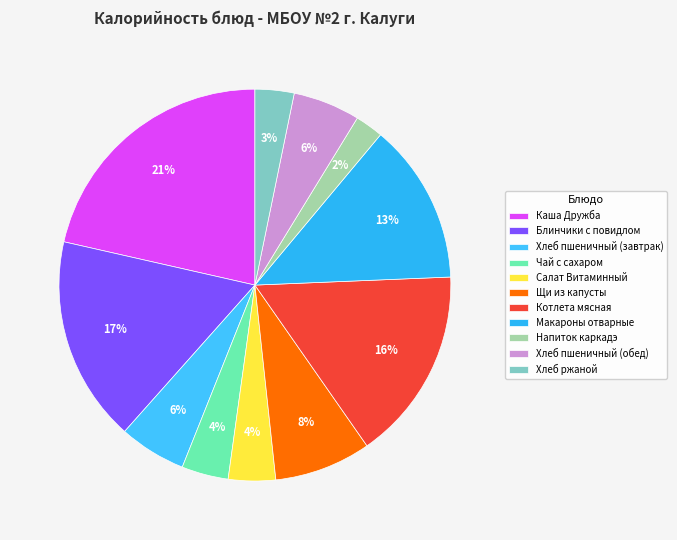

The Чай с сахаром slice represents 4% of the pie. True or false?

True